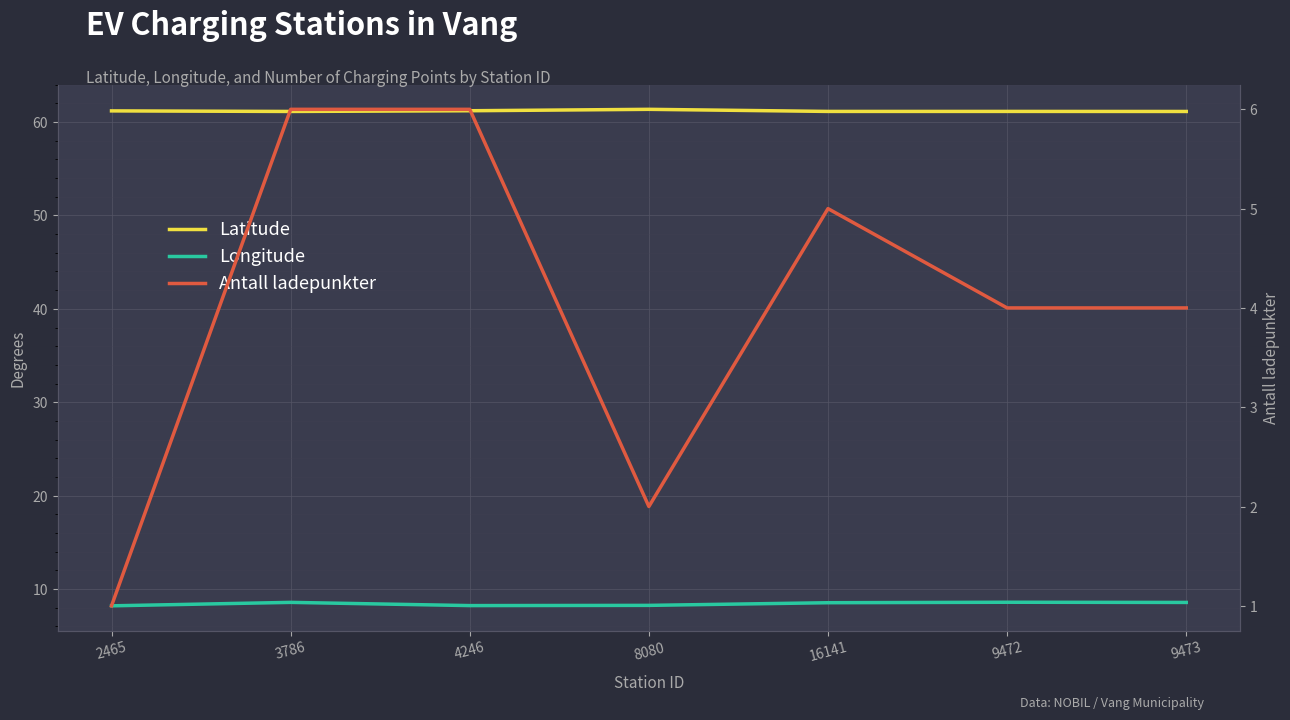

Where is the first local maximum for Latitude?

8080